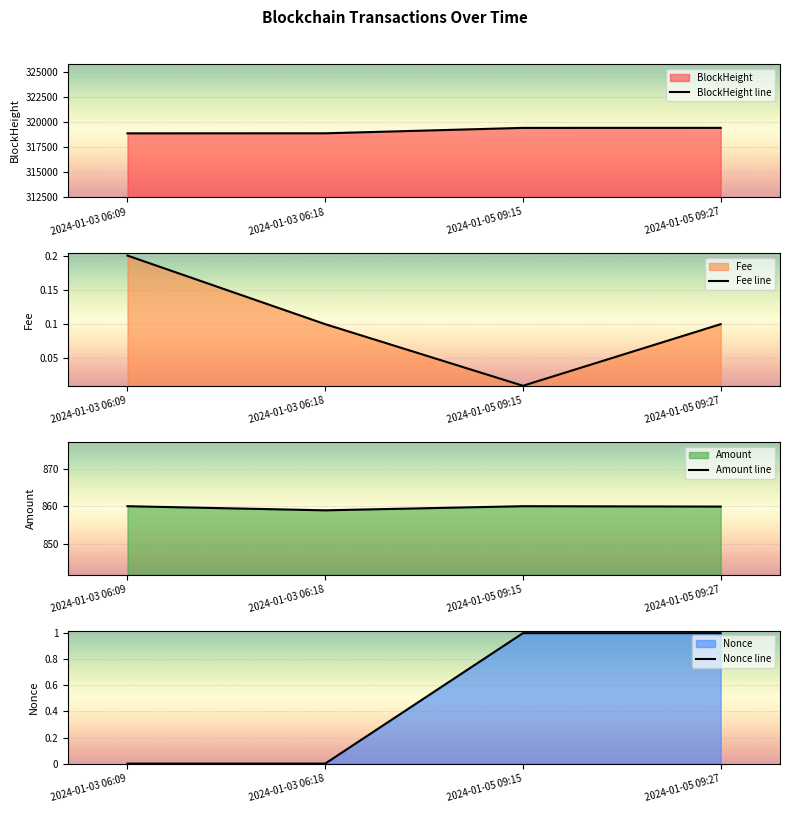

How many intersections are there between Nonce line and Fee line?

1